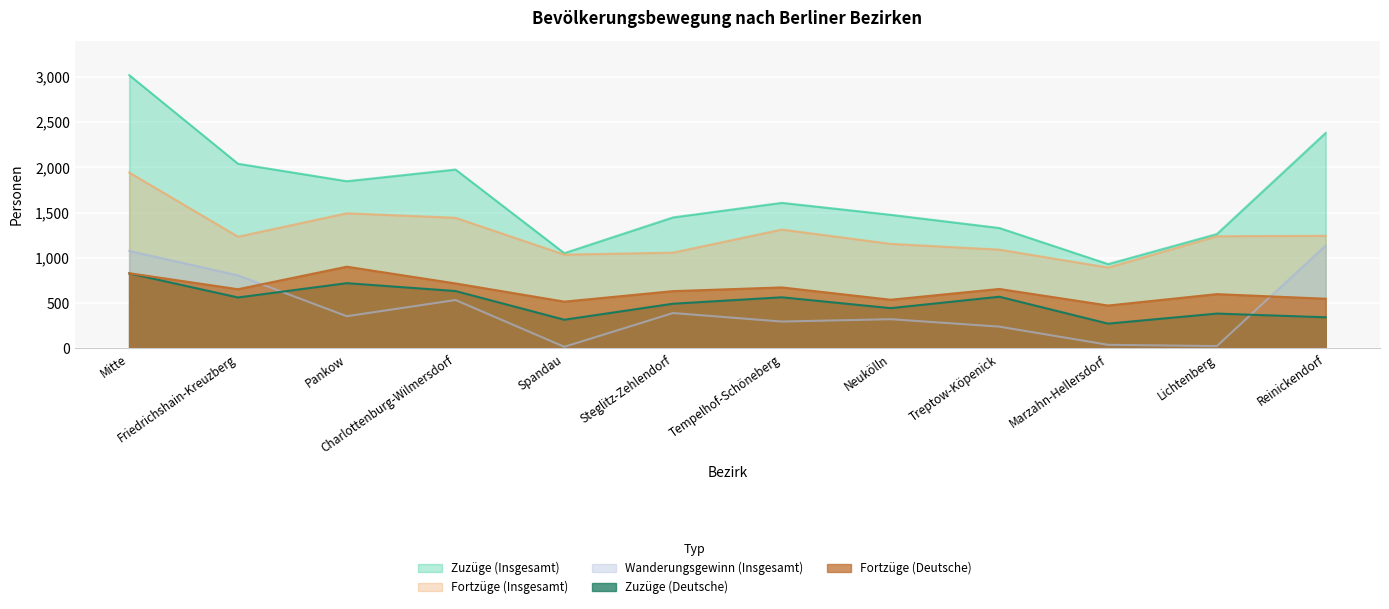

Which has a higher value, Friedrichshain-Kreuzberg or Spandau?

Friedrichshain-Kreuzberg